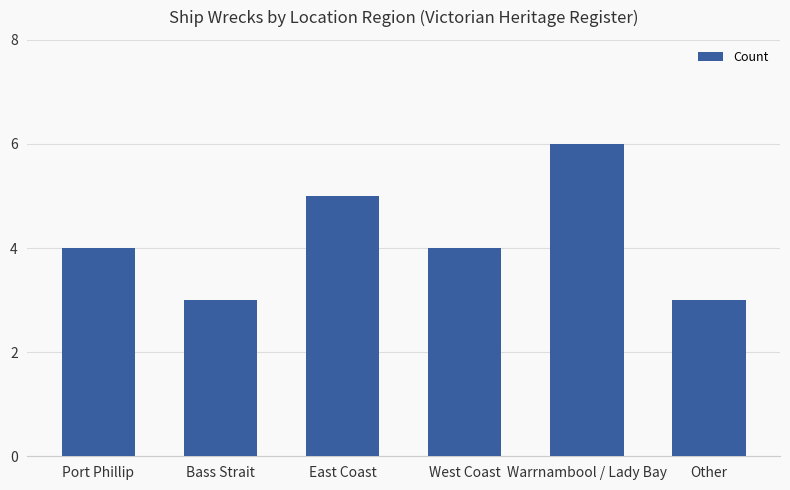

What is the greatest value displayed?

6